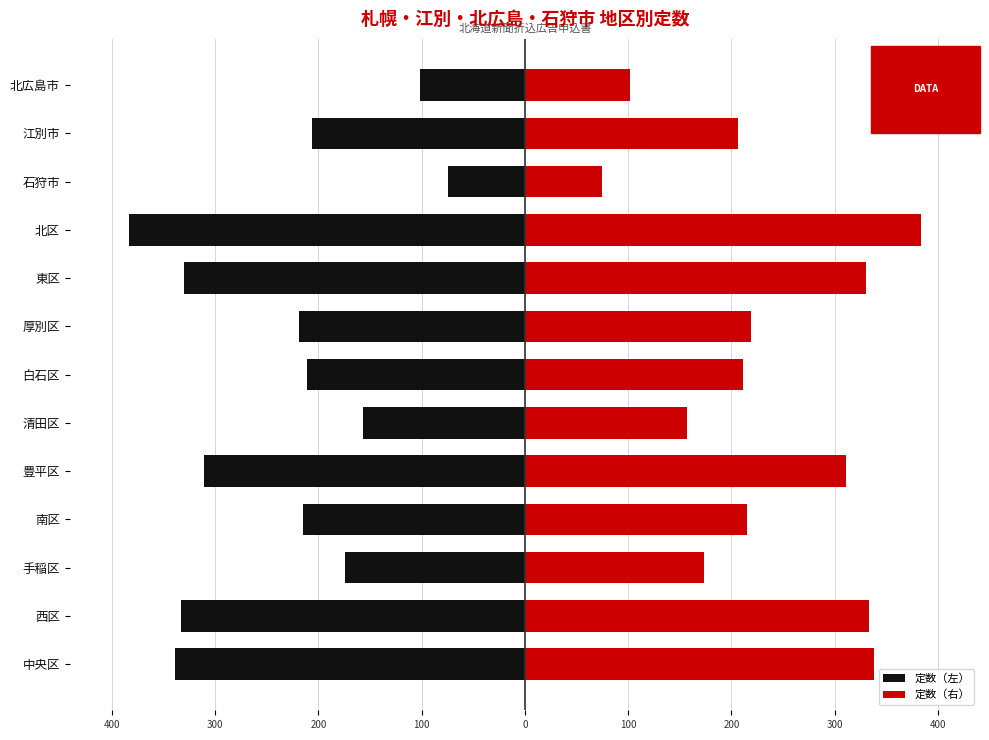

True or false: 定数（右） has a value of 10855 at 石狩市.

False